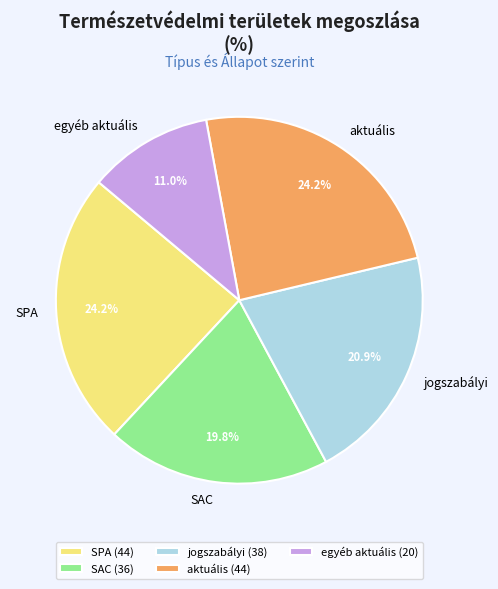

What is the ratio of the value at egyéb aktuális to the value at SAC?

0.6